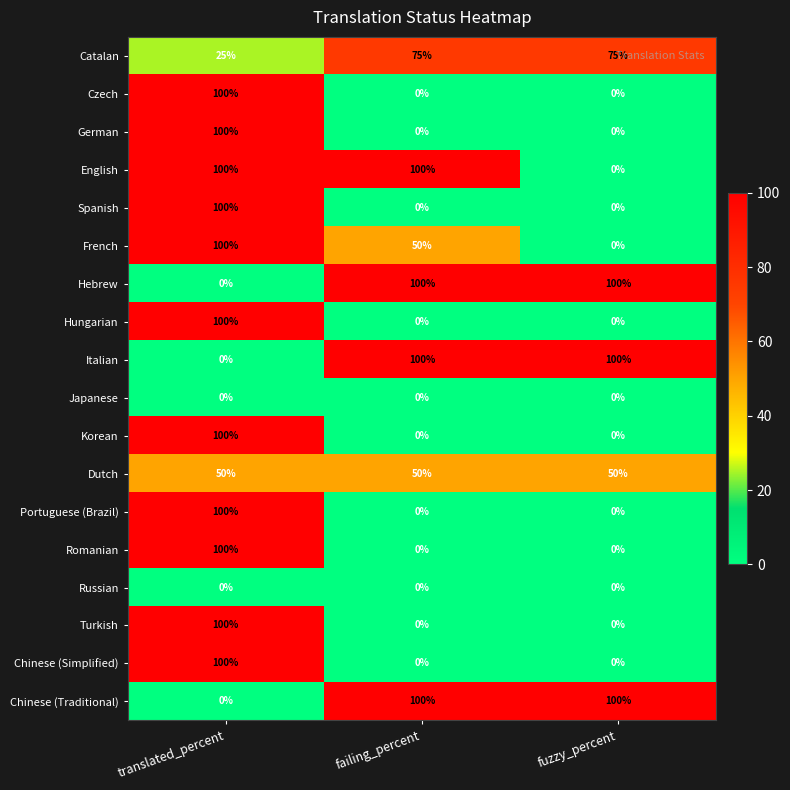

The Romanian series shows -62 at fuzzy_percent. True or false?

False